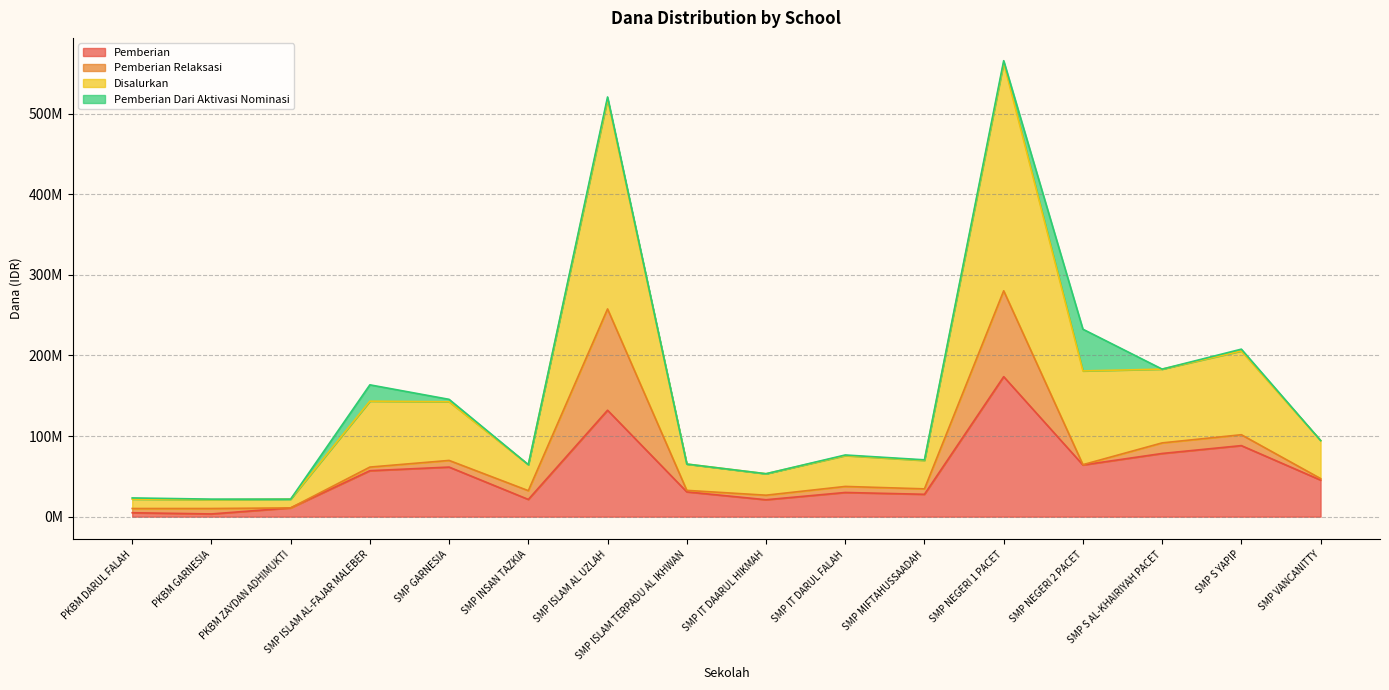

What are all the series names shown in the legend?

Pemberian, Pemberian Relaksasi, Disalurkan, Pemberian Dari Aktivasi Nominasi